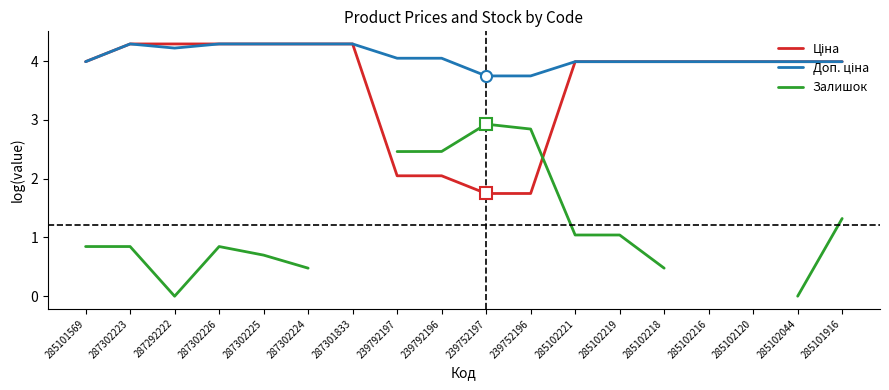

The Доп. ціна series shows 4.0 at 285102044. True or false?

True